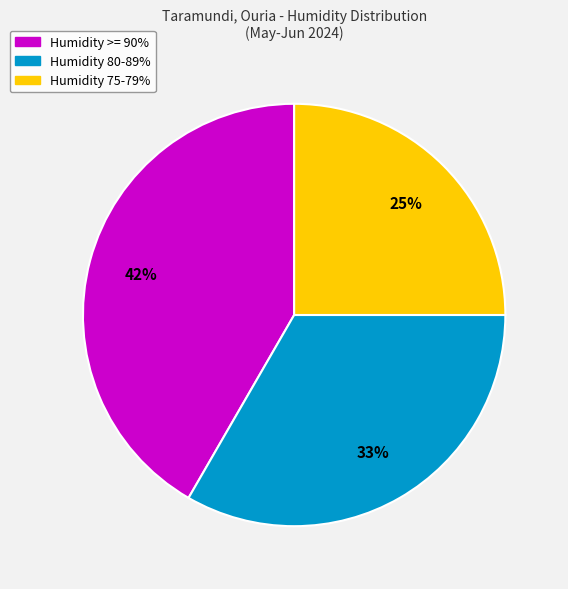

Is the sum of Humidity 80-89% and Humidity 75-79% greater than half?

Yes